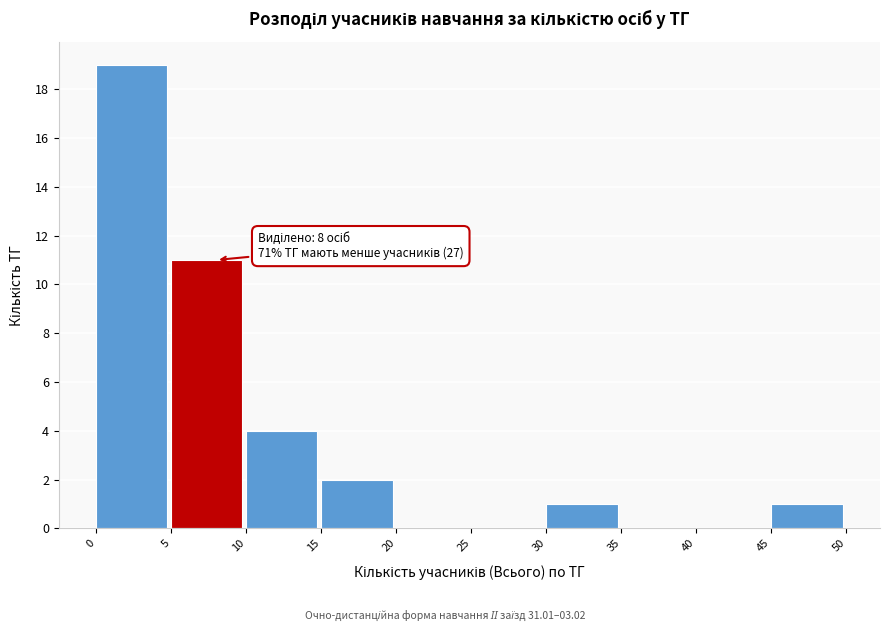

Over which range of the x-axis is the bar tallest?

0 to 5